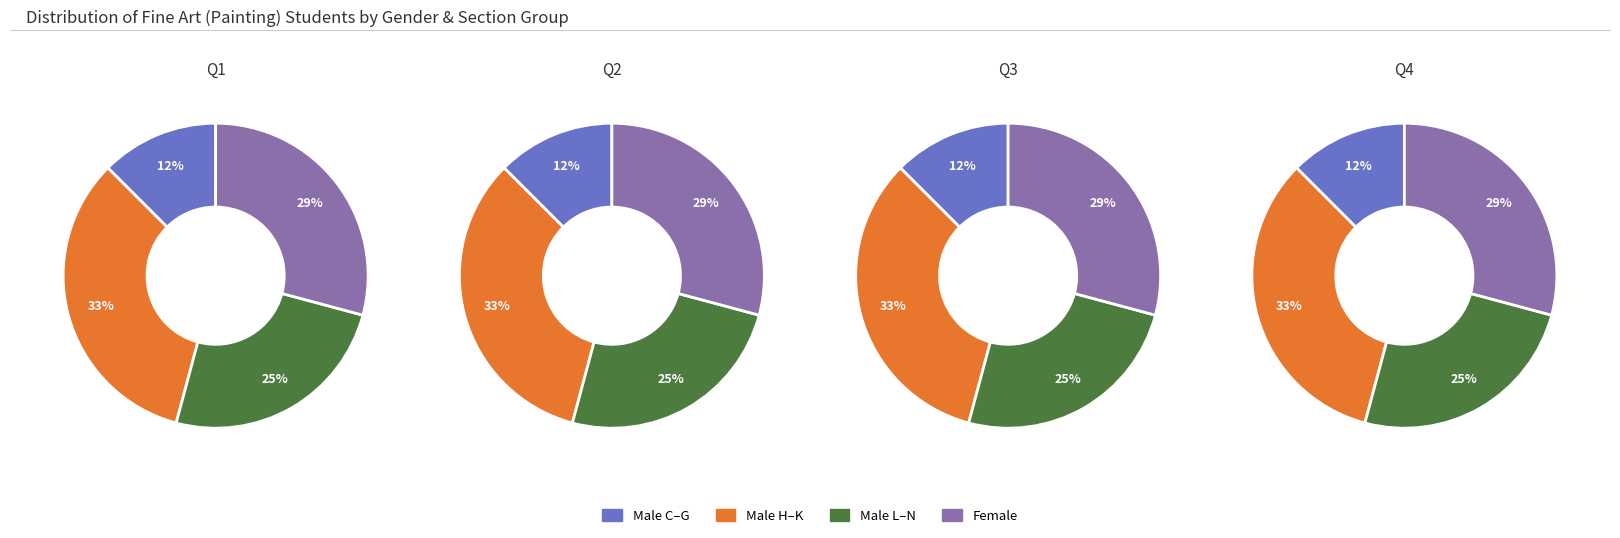

What is the total percentage of Section M and Section G?

25.0%